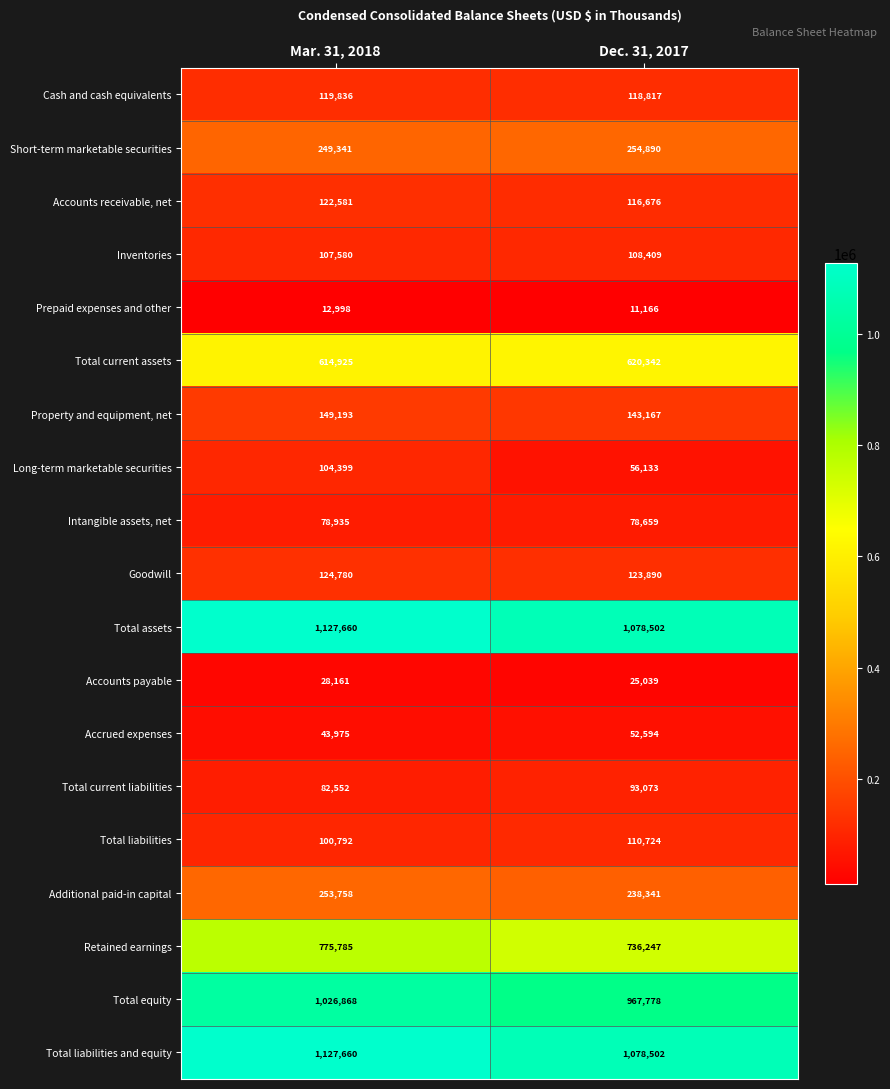

At how many categories does at least one series exceed 789677?

2